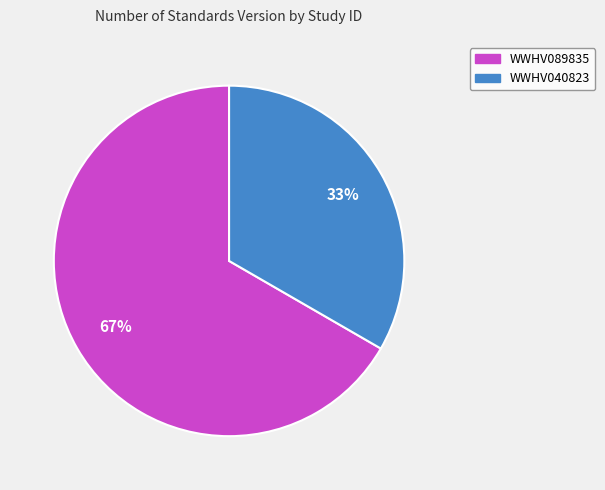

To the nearest percent, what is the combined percentage of WWHV040823 and WWHV089835?

100%